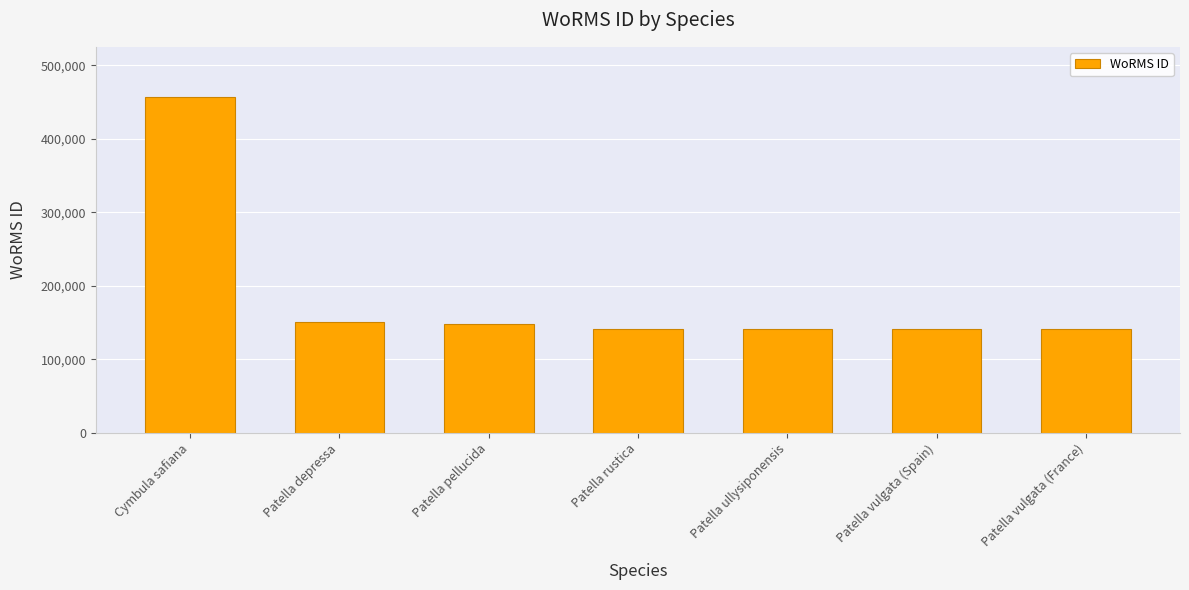

What is the difference between the maximum and second lowest values?

315978